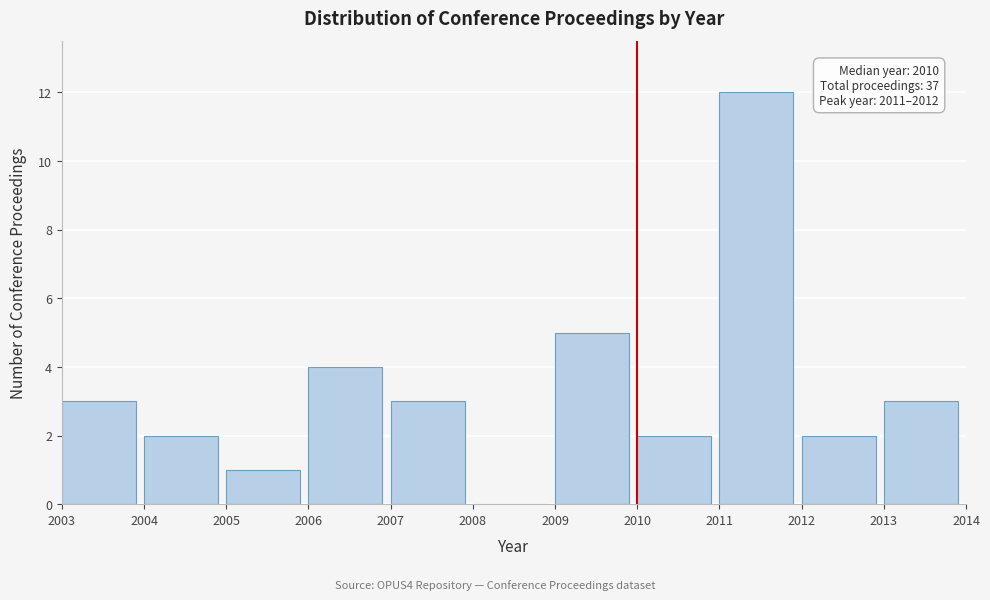

Which range on the x-axis has the tallest bar?

2011 to 2012